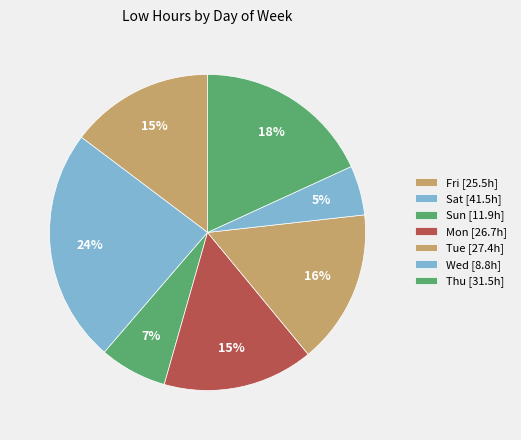

Count the number of slices in the pie.

7